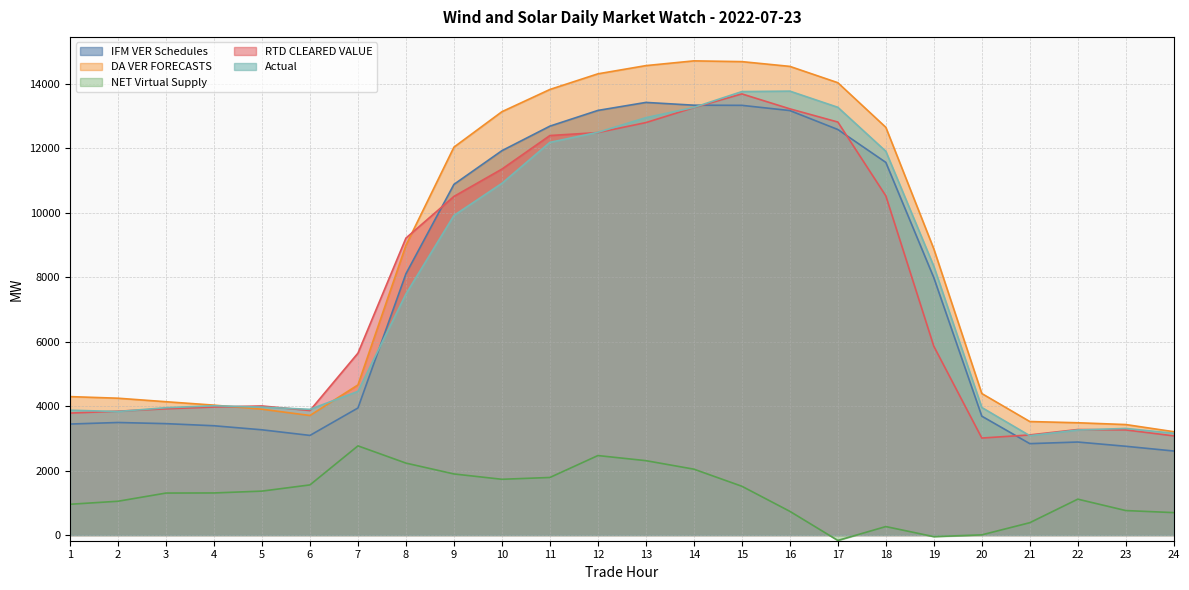

What is the value of the DA VER FORECASTS point at the 17th from the left?

14041.6